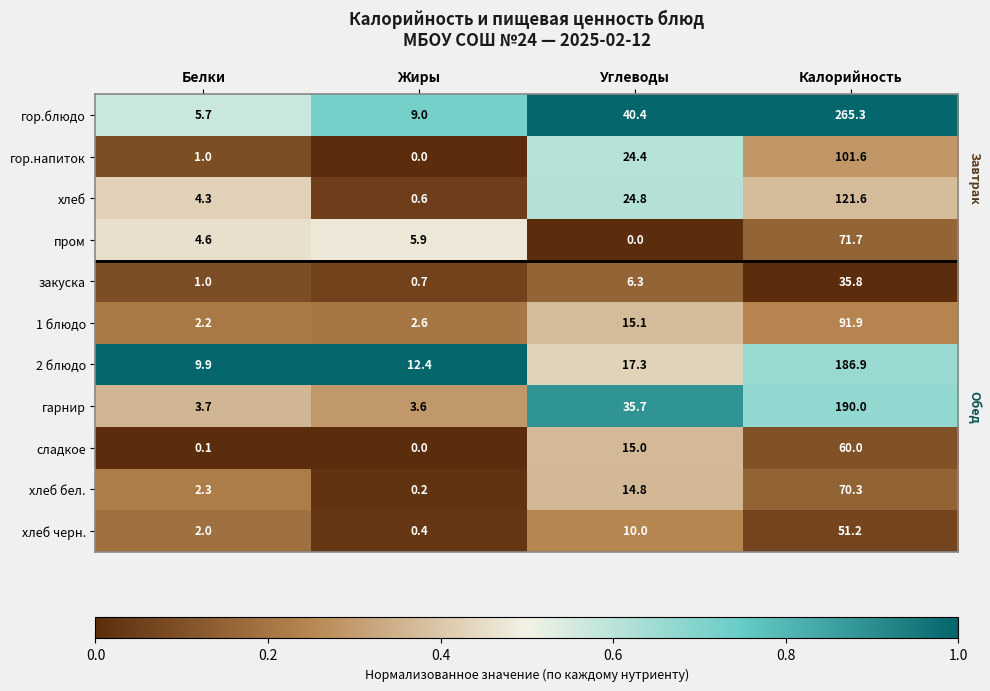

Which series has the largest range (max minus min)?

гор.блюдо